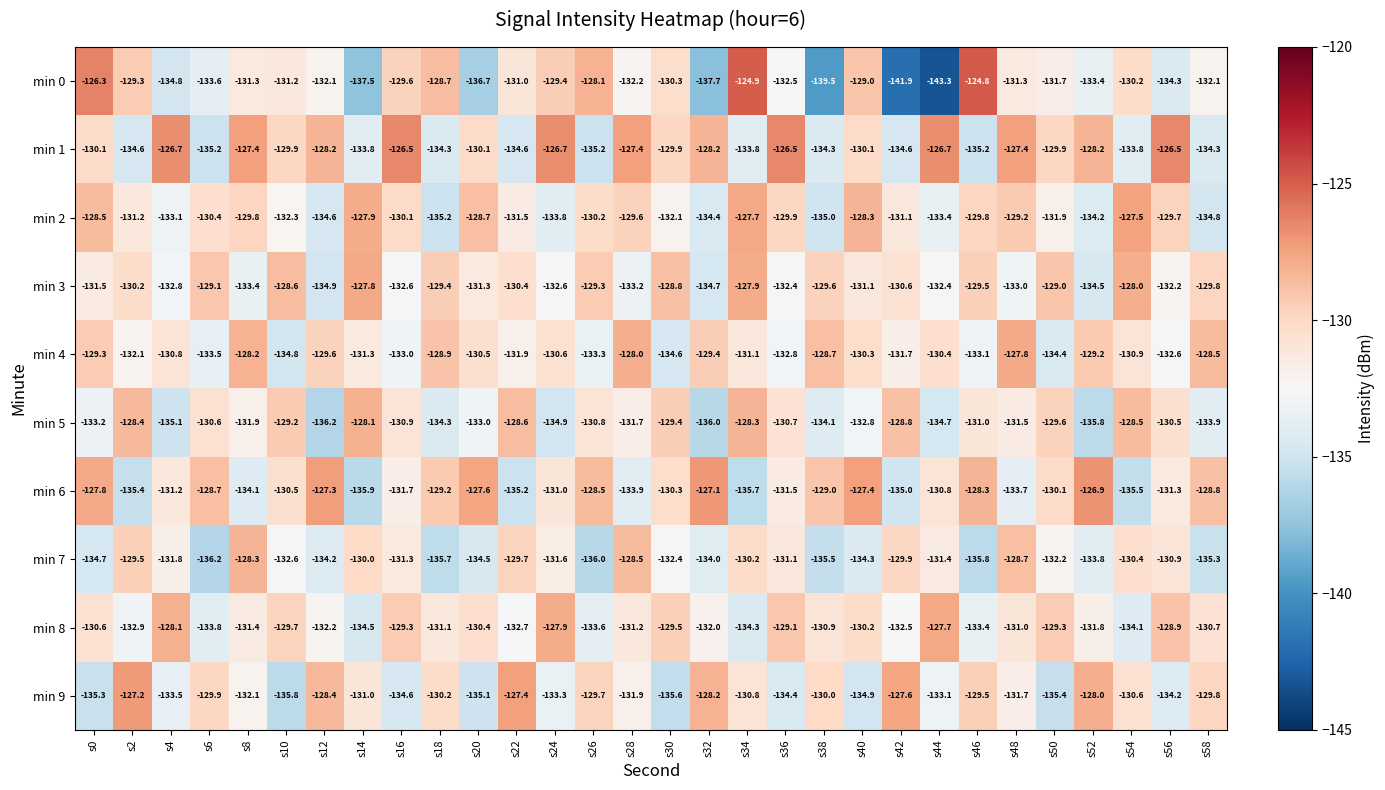

List the labels in order of min 6 value, largest first.

s52, s32, s12, s40, s20, s0, s46, s26, s6, s58, s38, s18, s50, s30, s10, s44, s24, s4, s56, s36, s16, s48, s28, s8, s42, s22, s2, s54, s34, s14